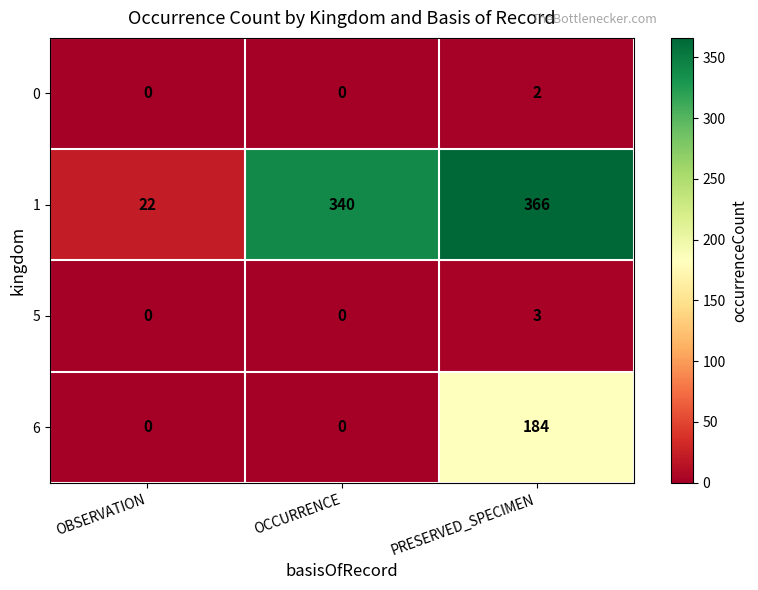

The value of 0 at OCCURRENCE is -1. True or false?

False